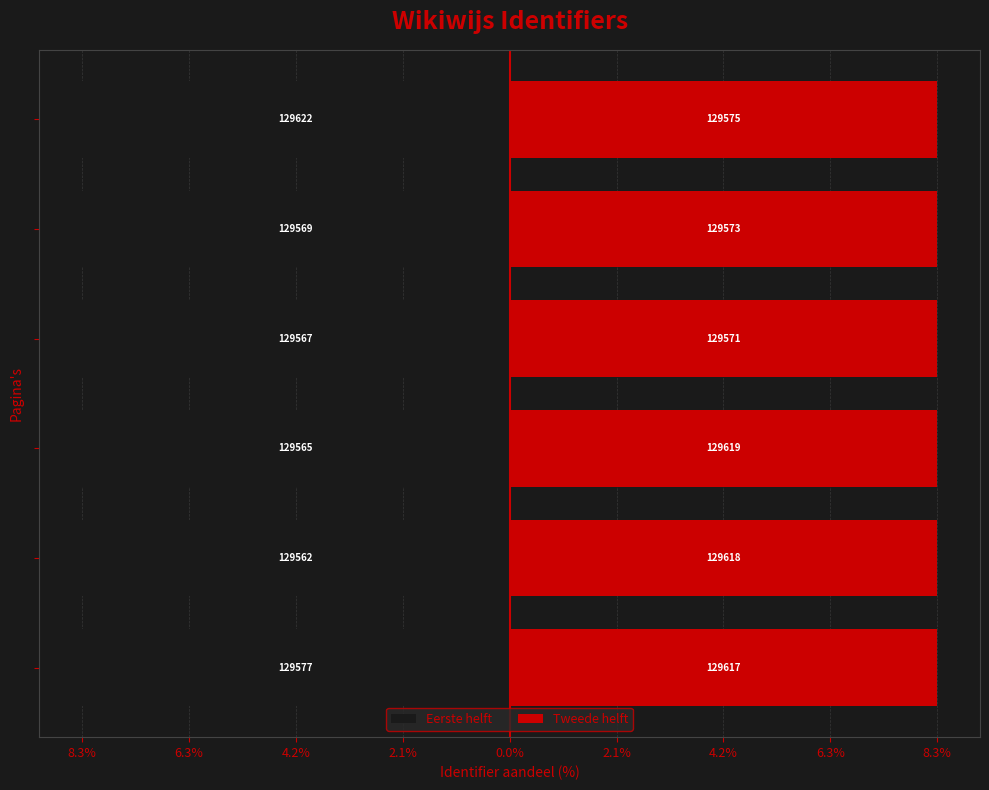

True or false: Eerste helft has a value of -8.3 at 8.3%.

True